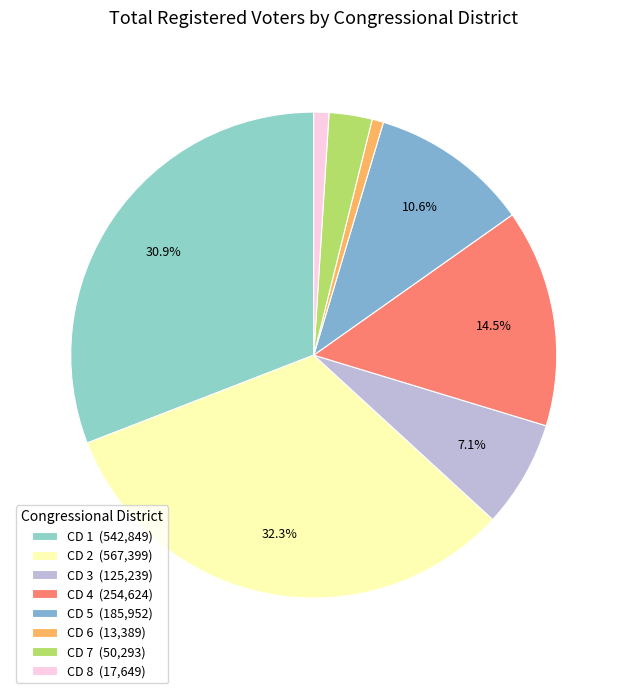

How many segments does this pie chart have?

8